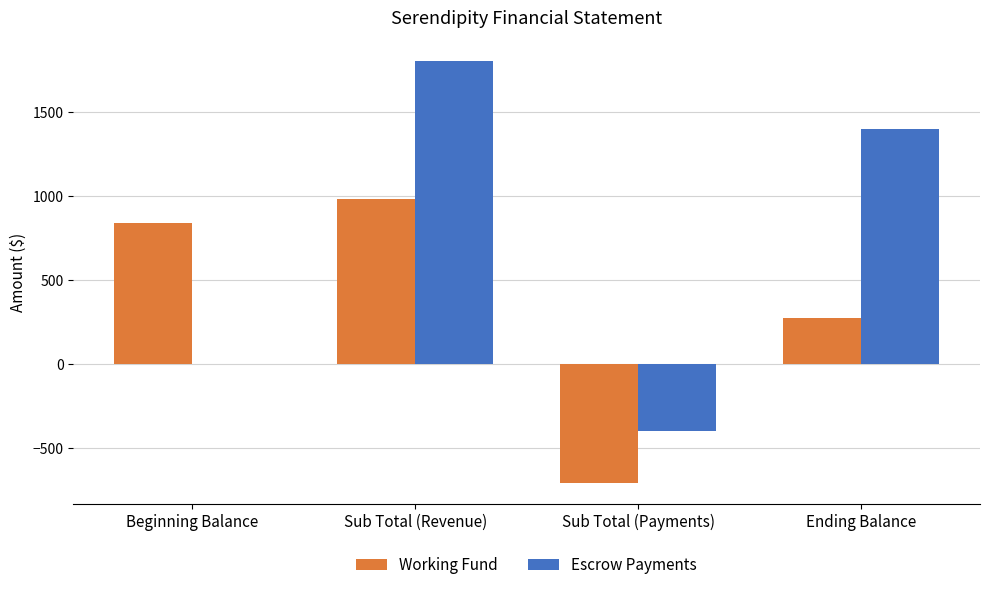

What is the sum of the Working Fund values at Sub Total (Payments) and Ending Balance?

-438.1